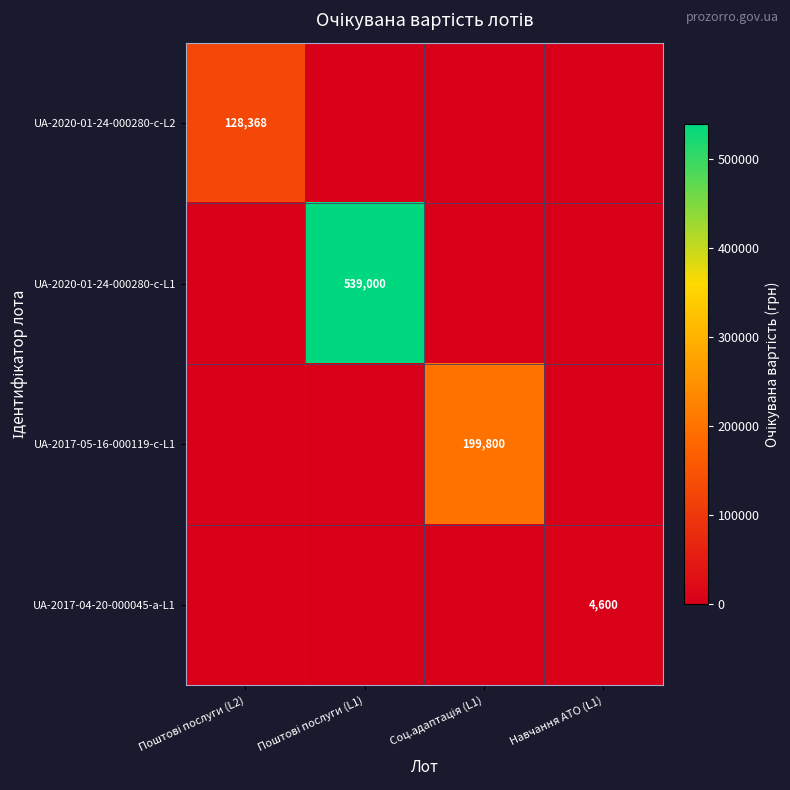

Is it true that UA-2017-05-16-000119-c-L1 equals -121219.0 at Поштові послуги (L1)?

False